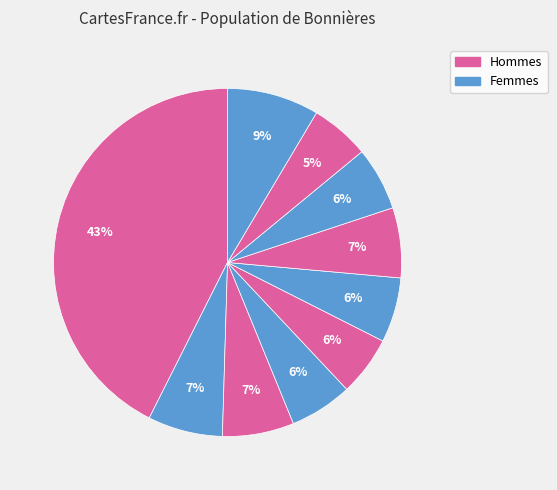

How many segments does this pie chart have?

10